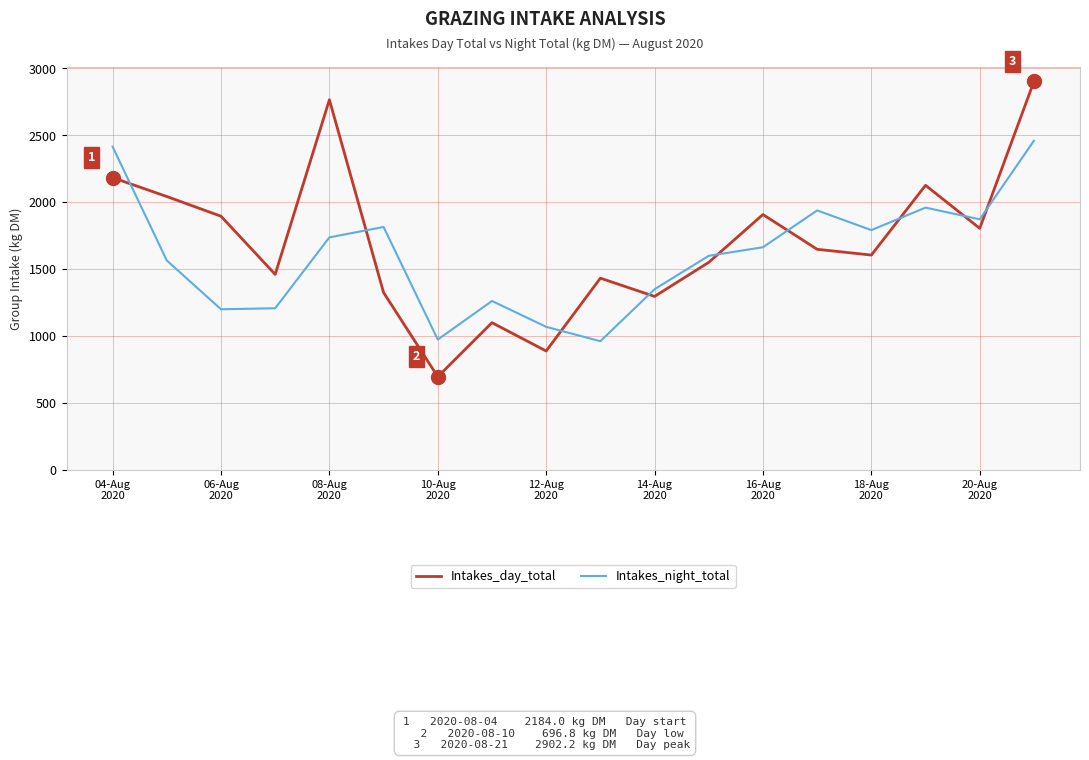

After their last crossing, which series has the higher values: Intakes_day_total or Intakes_night_total?

Intakes_day_total